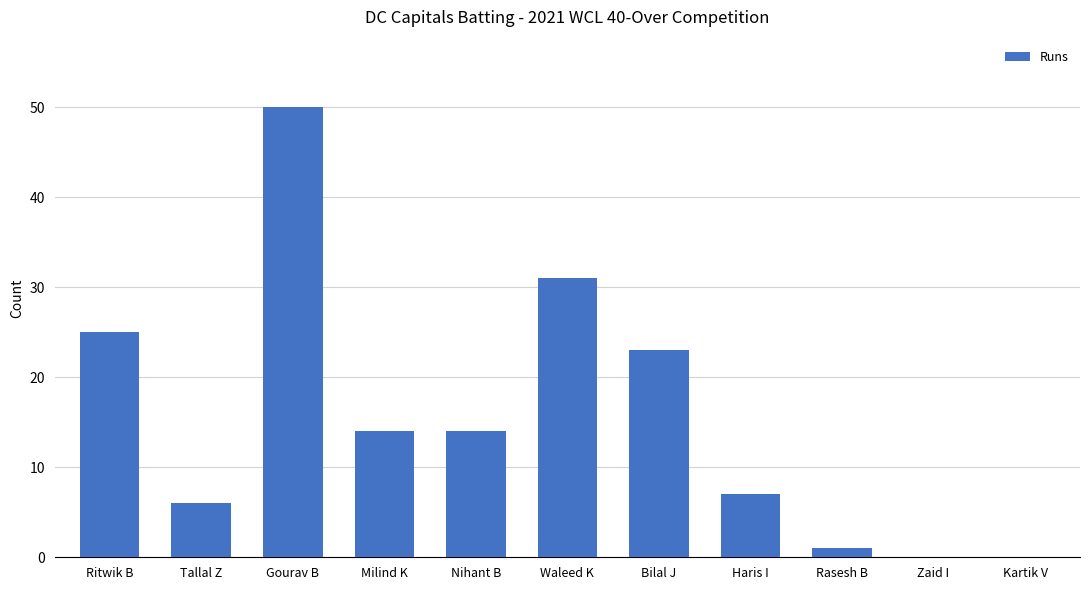

What is the difference between the values at Kartik V and Waleed K?

31